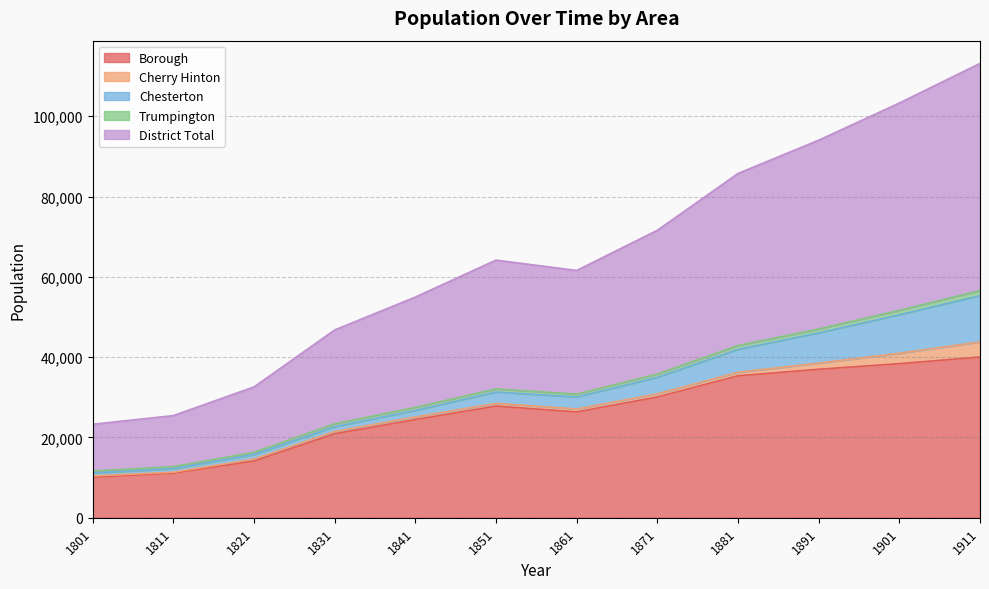

Which series changed the most between 1861 and 1911?

District Total